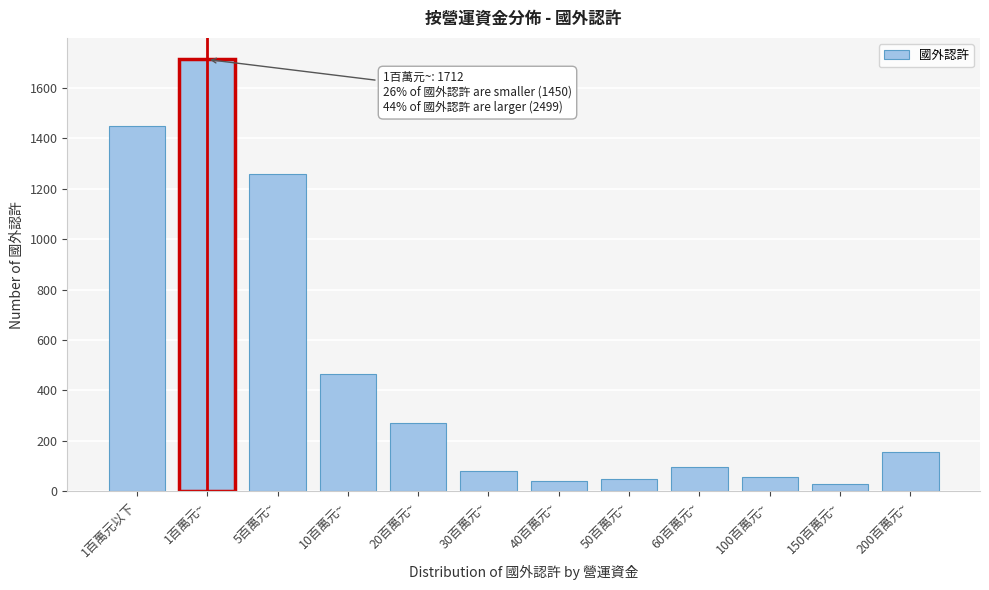

Is it true that the value at 20百萬元~ is 358?

False